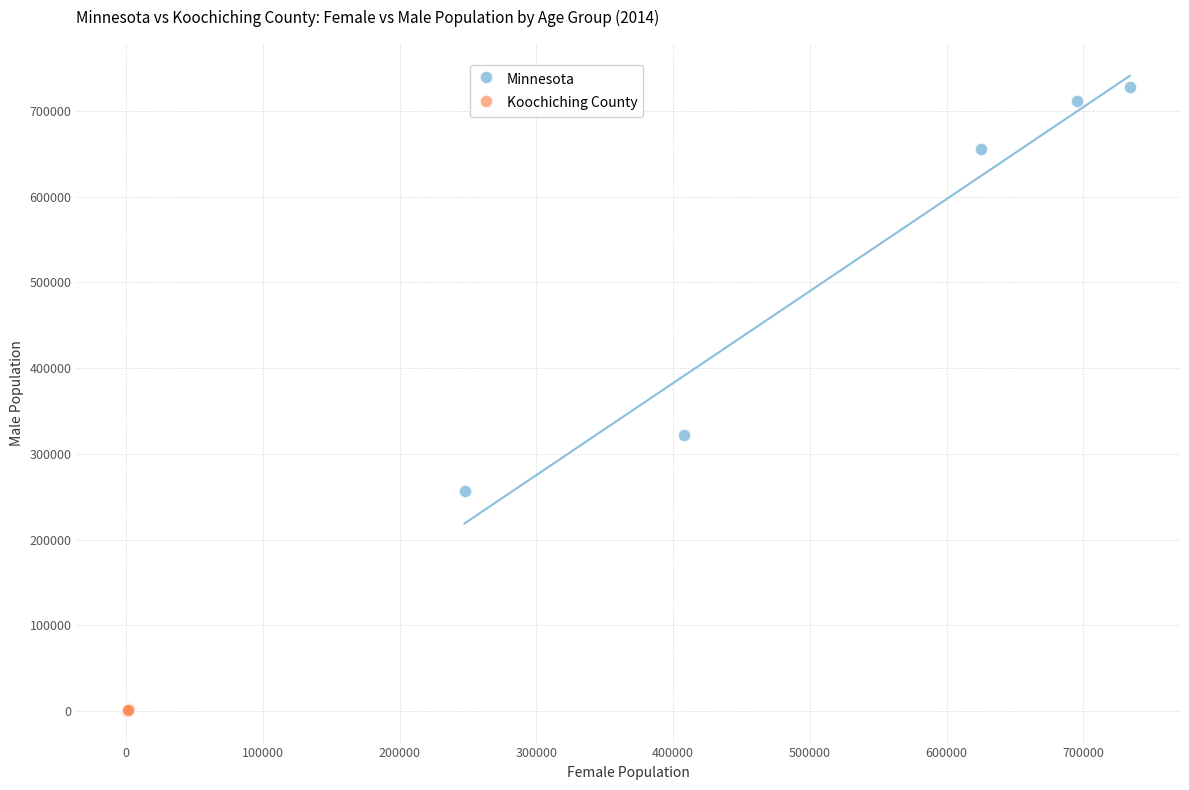

Which series reaches the minimum Y coordinate?

Koochiching County